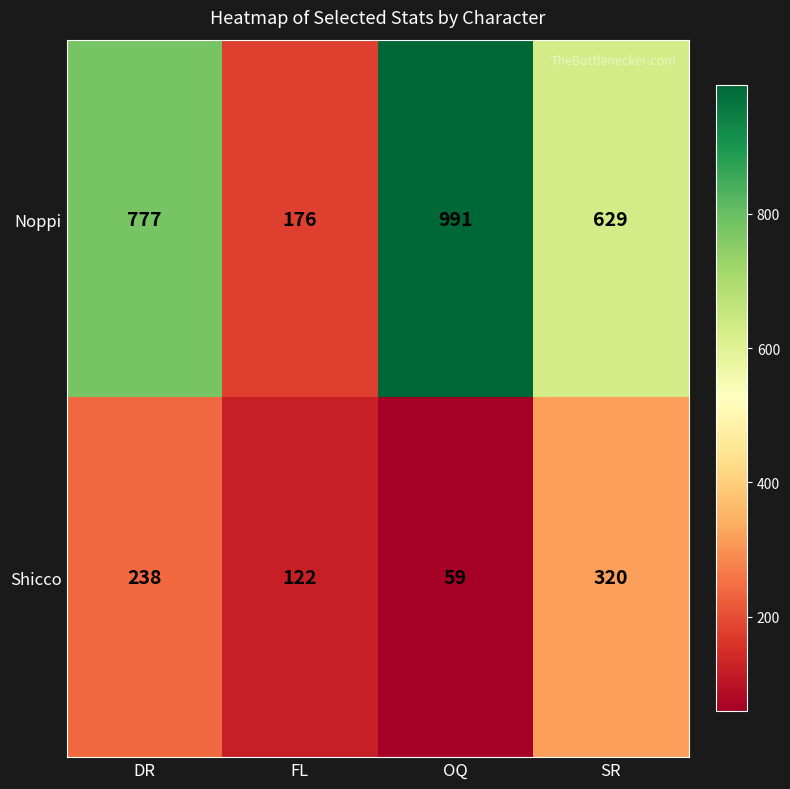

At DR, list the series in order from smallest to largest.

Shicco, Noppi